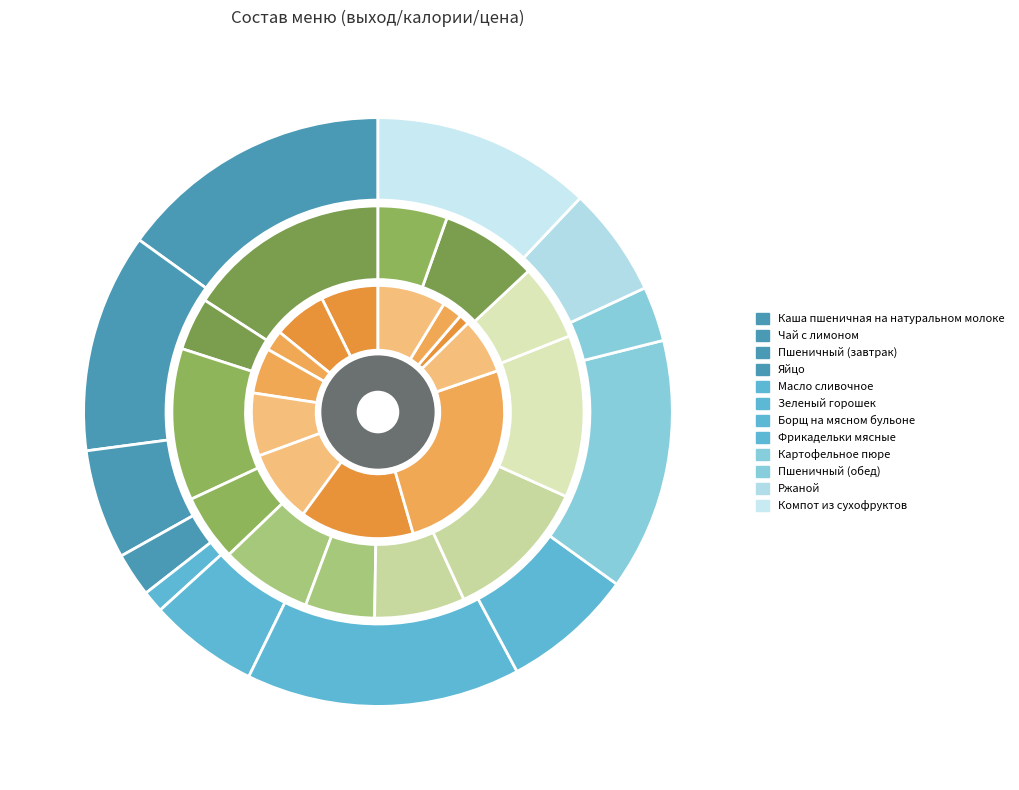

How many slices are in this pie chart?

12